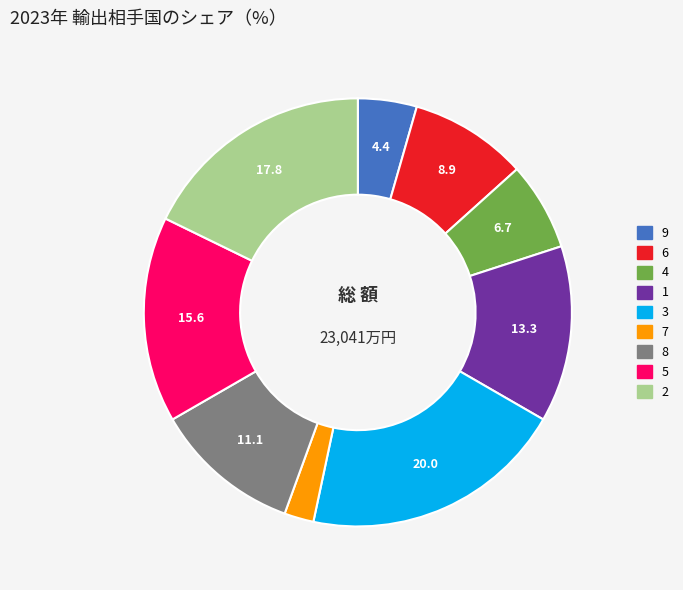

Count the number of slices in the pie.

9